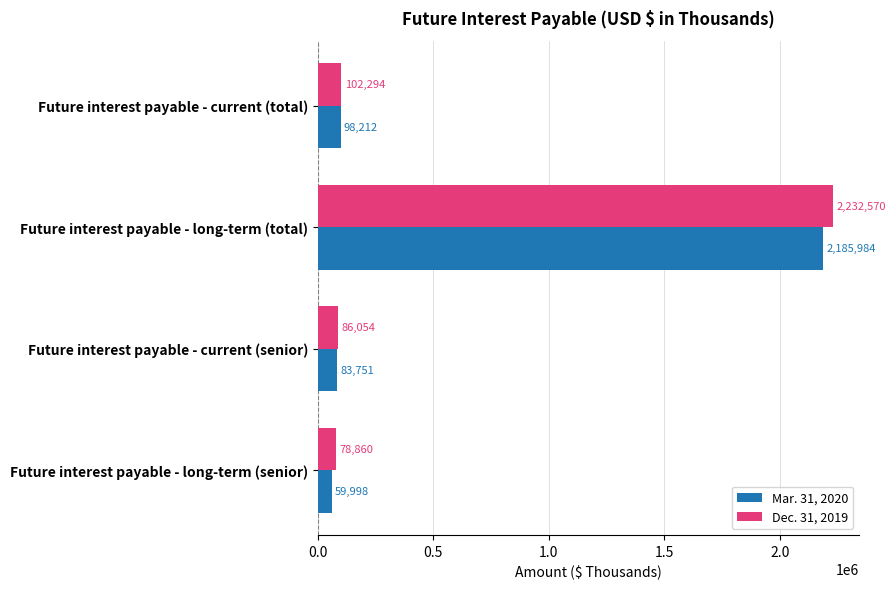

List the labels in order of Mar. 31, 2020 value, largest first.

Future interest payable - long-term (total), Future interest payable - current (total), Future interest payable - current (senior), Future interest payable - long-term (senior)